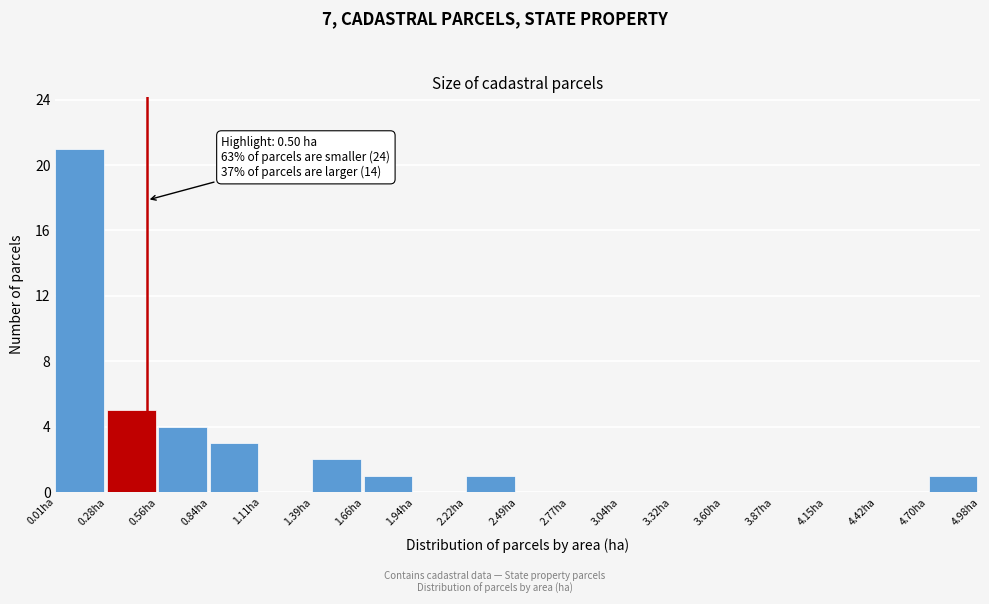

Over which range of the x-axis is the bar tallest?

0.00 to 0.30